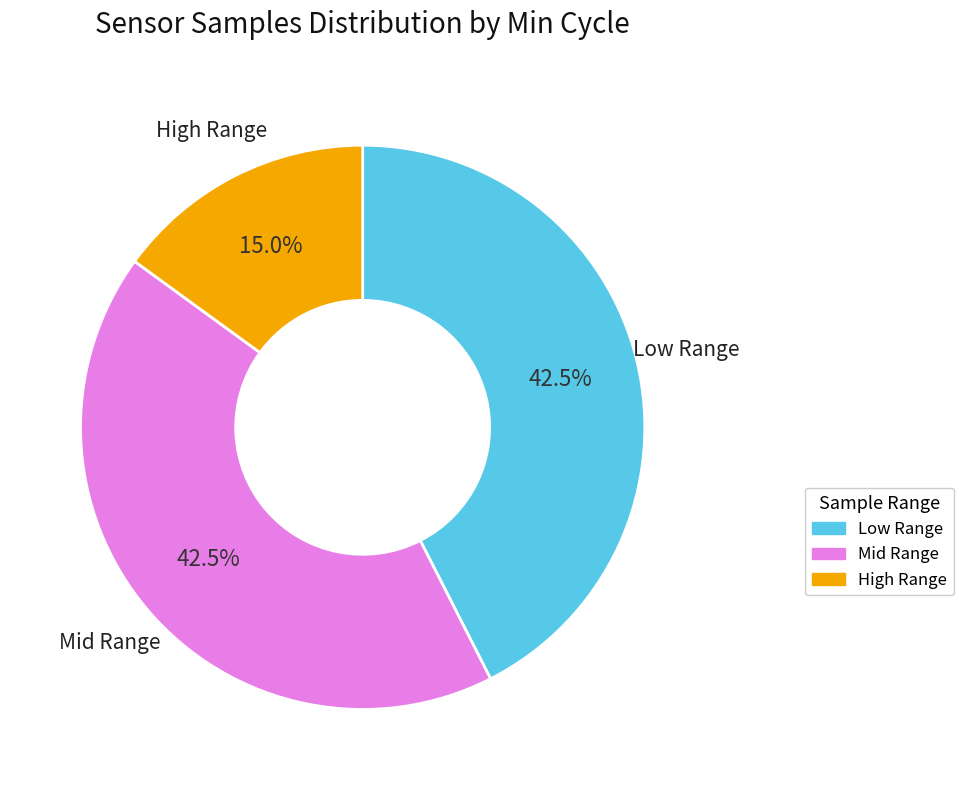

Count the number of slices in the pie.

3